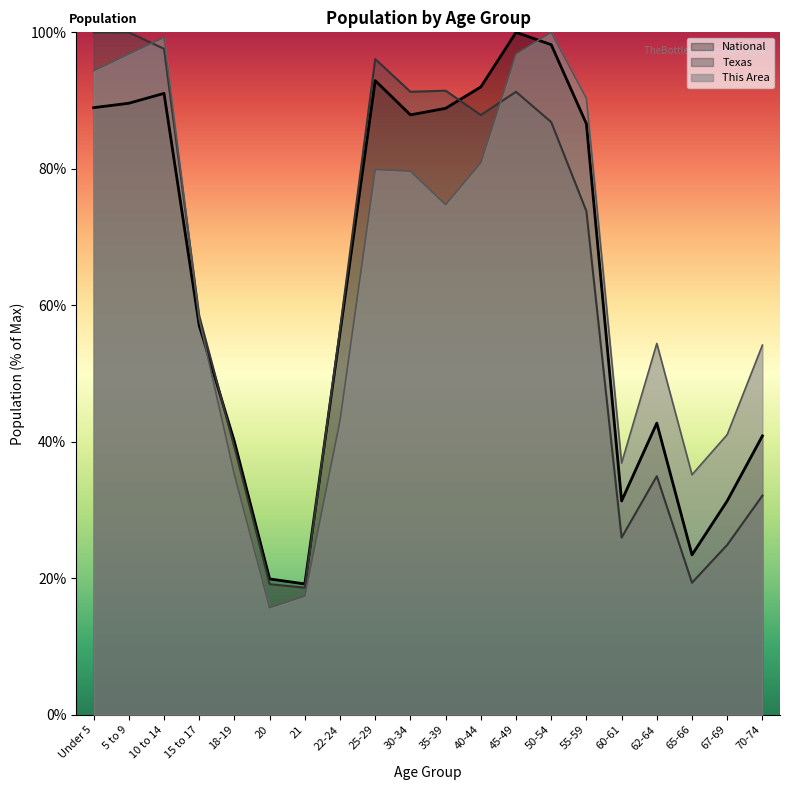

What is the spread (max minus min) of values at 45-49?

8.7